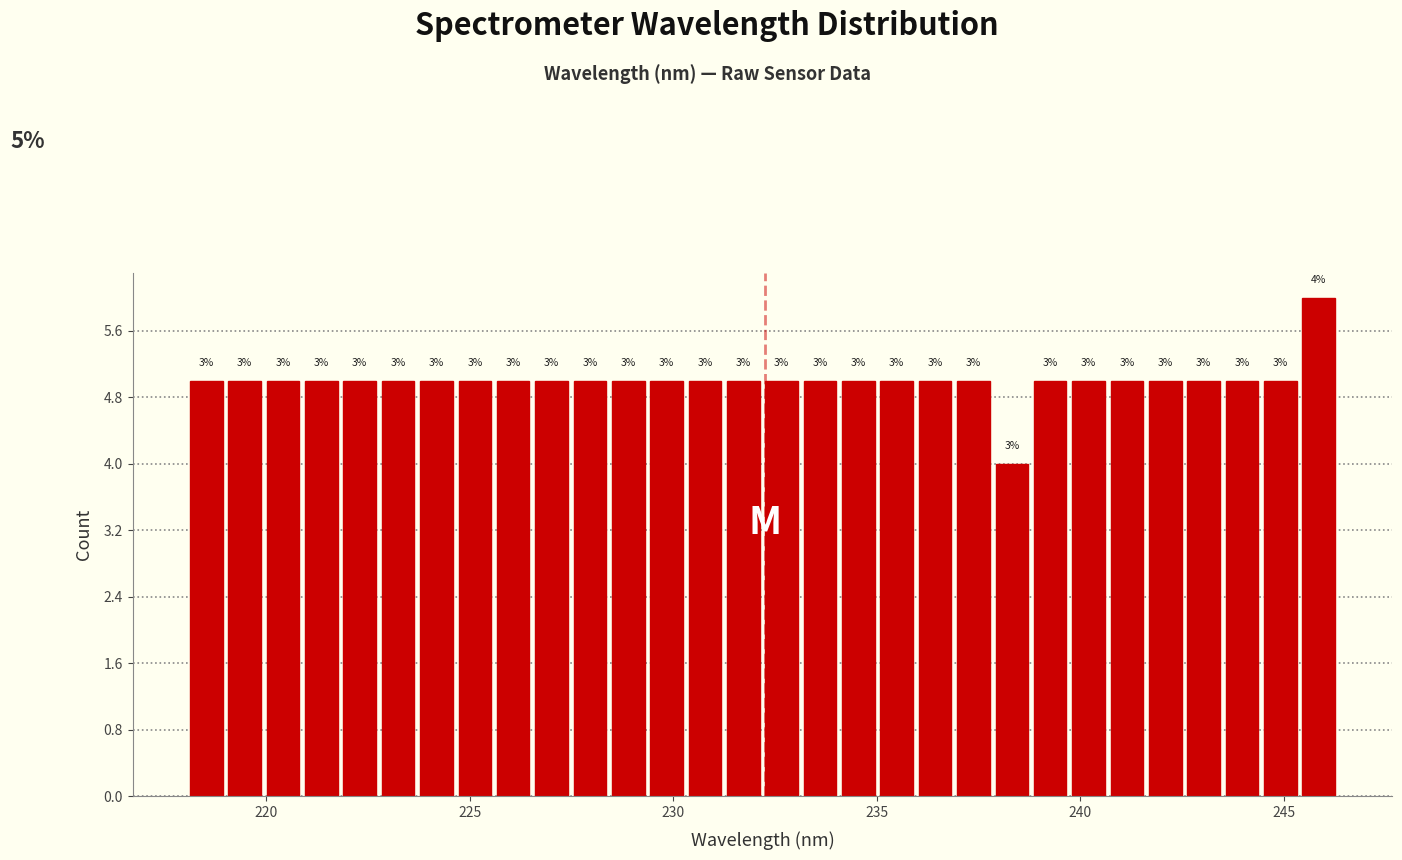

Read against the x-axis, roughly where is the centre of the tallest bar?

246.0